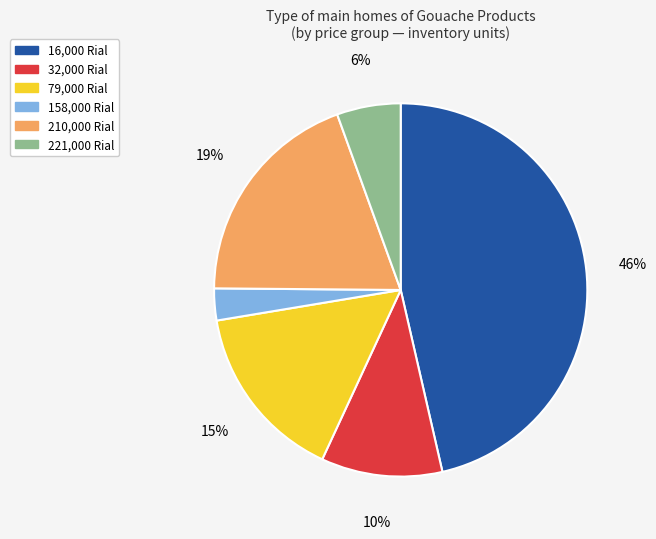

What percentage is the 16,000 Rial slice, to the nearest percent?

46%